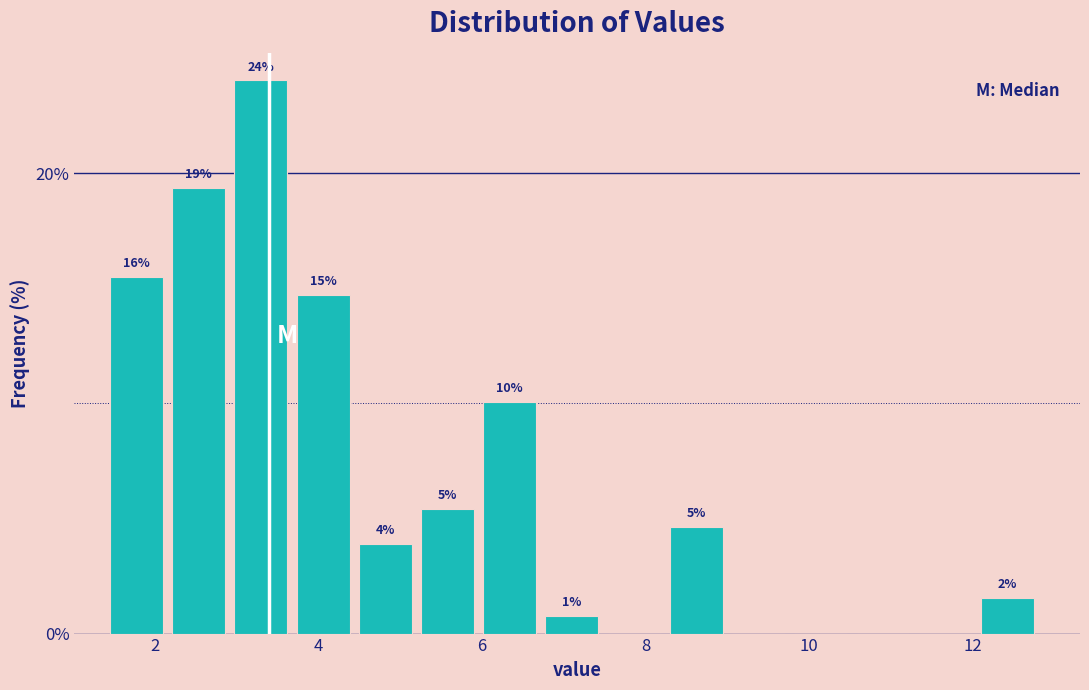

Around what value on the x-axis is the tallest bar? Give the approximate position of its centre, as read against the axis.

3.4